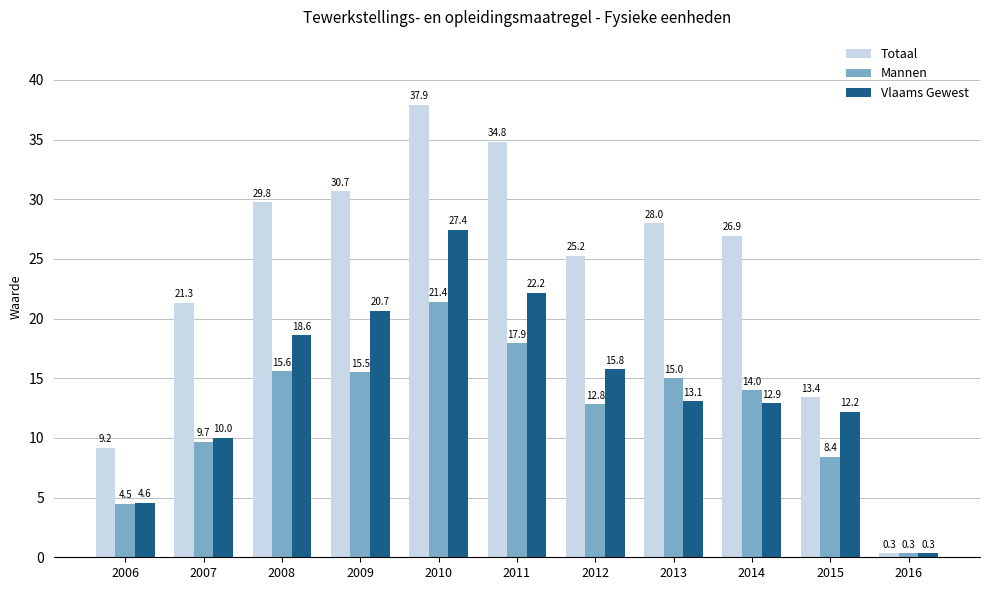

At which label does Vlaams Gewest first exceed 13?

2008